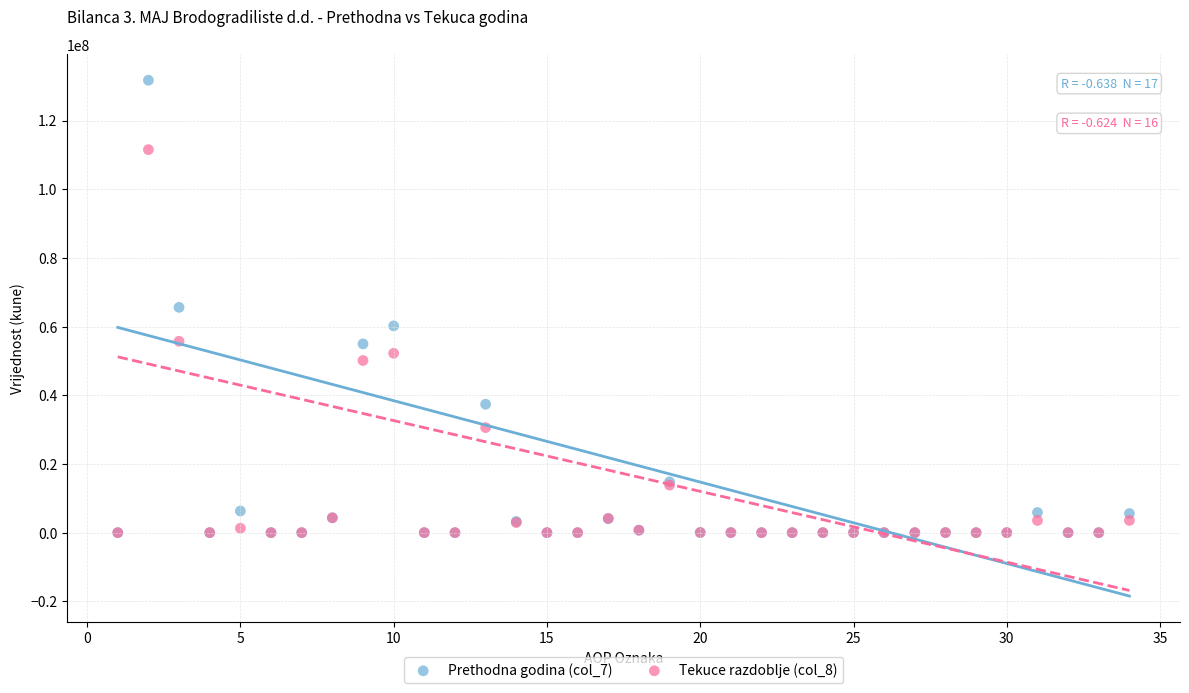

What are all the series names shown in the legend?

Prethodna godina (col_7), Tekuce razdoblje (col_8)